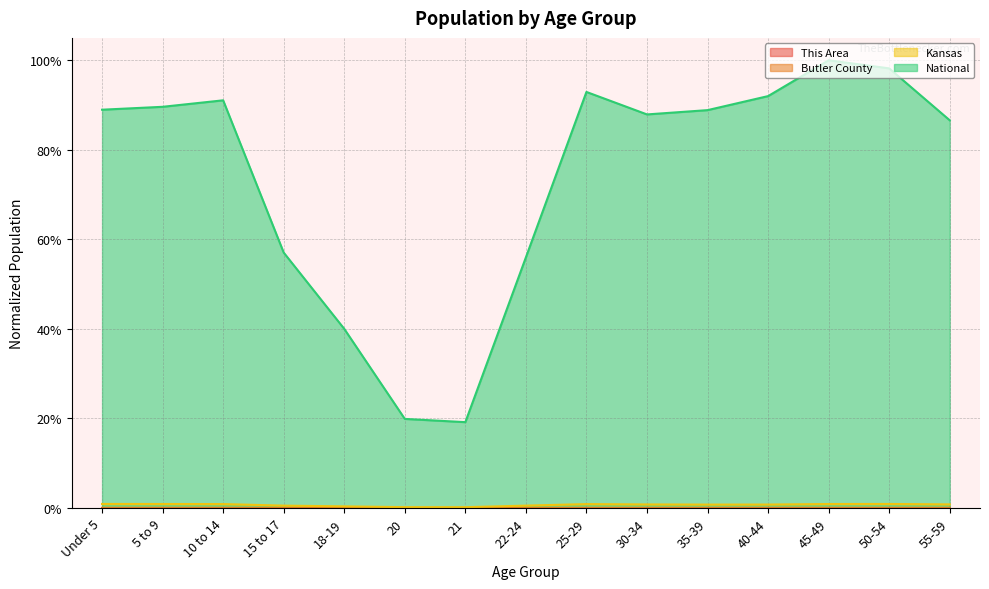

What are all the series names shown in the legend?

This Area, Butler County, Kansas, National